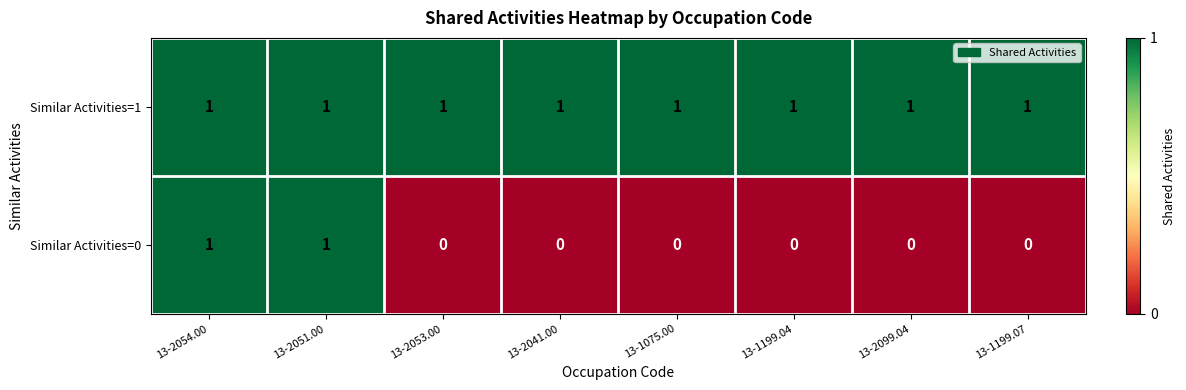

How many series are shown in this chart?

2